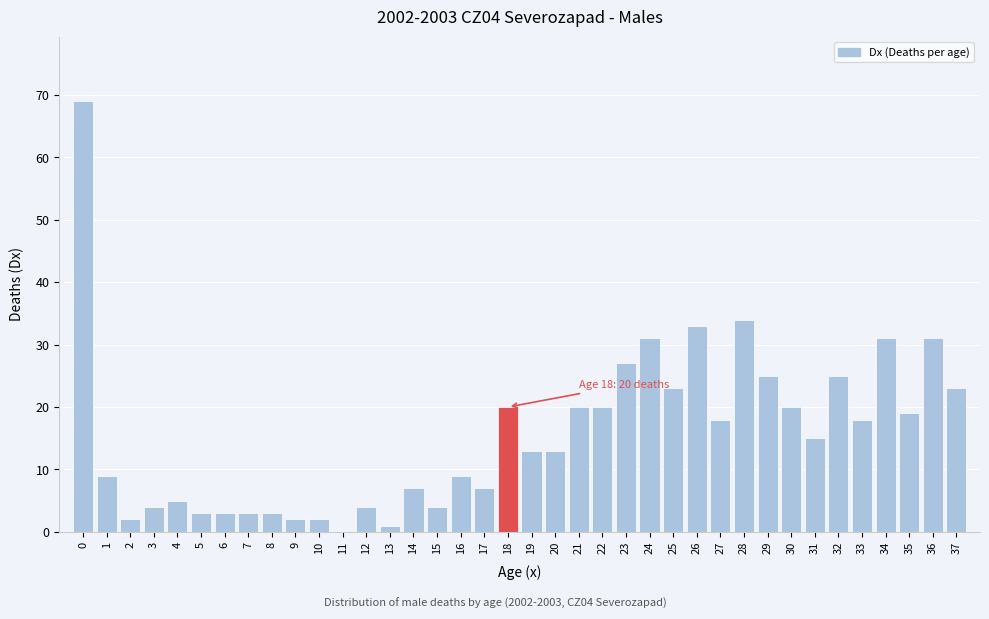

What is the sum of all values?

596